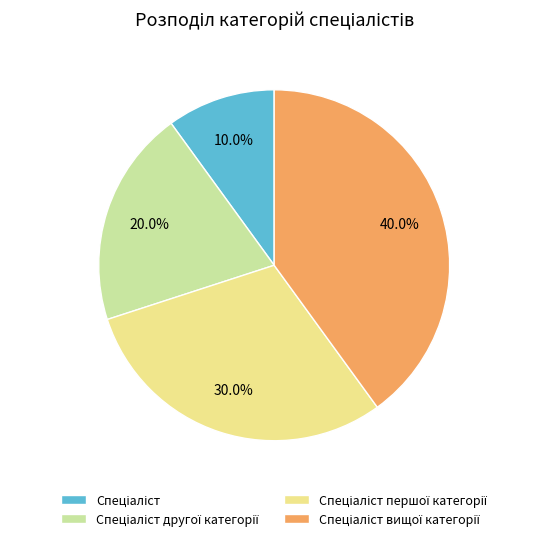

Is there any slice that represents more than half of the pie?

No